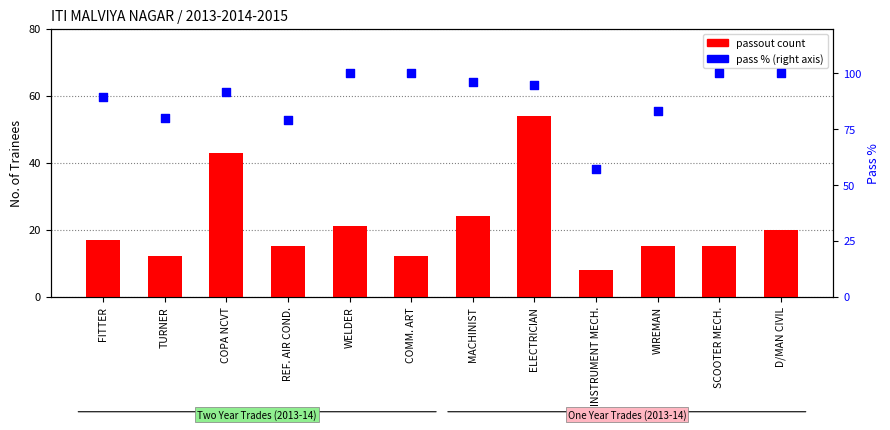

Which series has the widest spread of Y values?

passout count